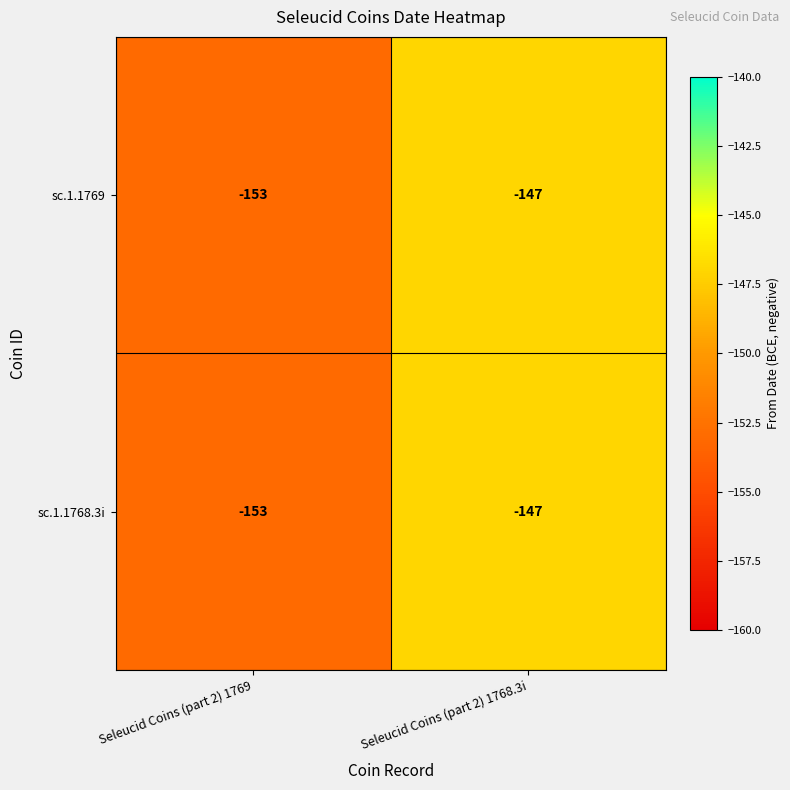

What is the sum of all sc.1.1768.3i values?

-300